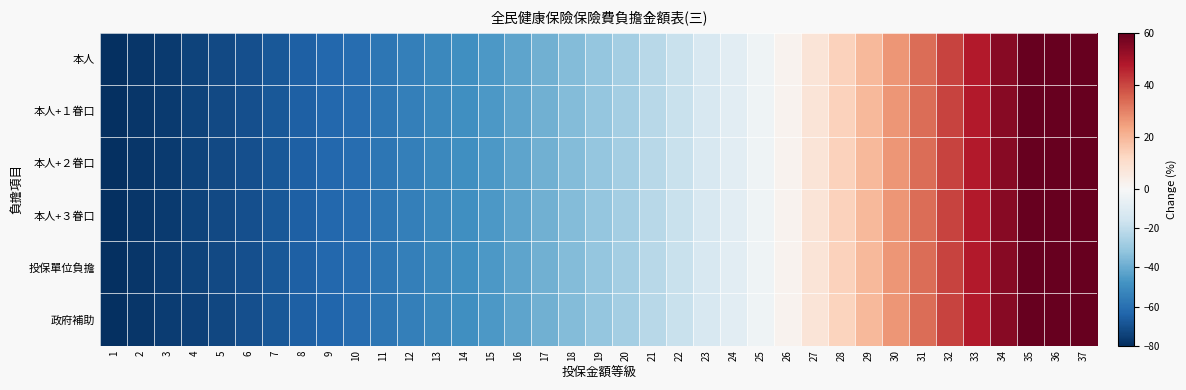

What is the maximum value shown in the chart?

80.0